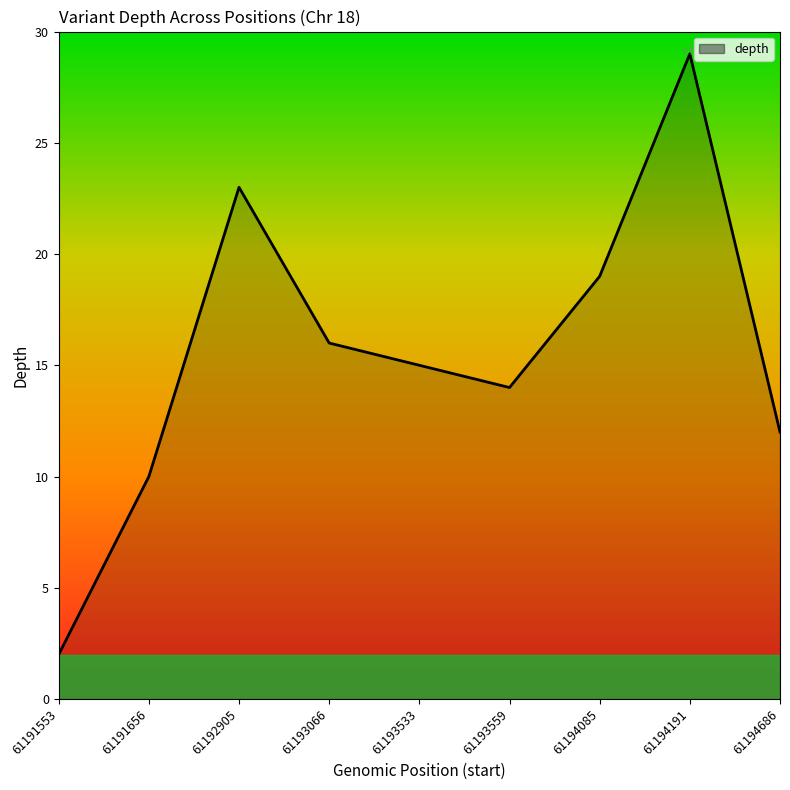

The value at 61193533 is 15. True or false?

True